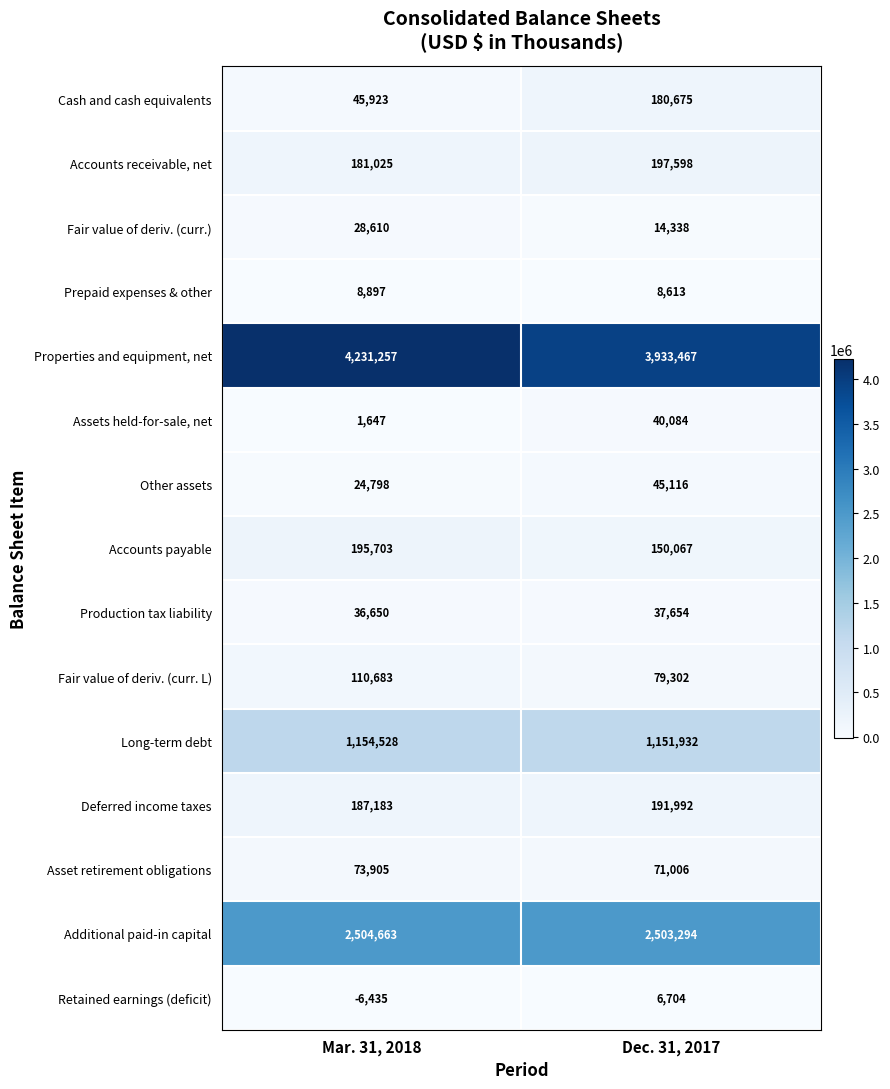

Reading left to right, extract all data points from this chart.

Cash and cash equivalents: Mar. 31, 2018=45923	Dec. 31, 2017=180675
Accounts receivable, net: Mar. 31, 2018=181025	Dec. 31, 2017=197598
Fair value of deriv. (curr.): Mar. 31, 2018=28610	Dec. 31, 2017=14338
Prepaid expenses & other: Mar. 31, 2018=8897	Dec. 31, 2017=8613
Properties and equipment, net: Mar. 31, 2018=4231257	Dec. 31, 2017=3933467
Assets held-for-sale, net: Mar. 31, 2018=1647	Dec. 31, 2017=40084
Other assets: Mar. 31, 2018=24798	Dec. 31, 2017=45116
Accounts payable: Mar. 31, 2018=195703	Dec. 31, 2017=150067
Production tax liability: Mar. 31, 2018=36650	Dec. 31, 2017=37654
Fair value of deriv. (curr. L): Mar. 31, 2018=110683	Dec. 31, 2017=79302
Long-term debt: Mar. 31, 2018=1154528	Dec. 31, 2017=1151932
Deferred income taxes: Mar. 31, 2018=187183	Dec. 31, 2017=191992
Asset retirement obligations: Mar. 31, 2018=73905	Dec. 31, 2017=71006
Additional paid-in capital: Mar. 31, 2018=2504663	Dec. 31, 2017=2503294
Retained earnings (deficit): Mar. 31, 2018=-6435	Dec. 31, 2017=6704